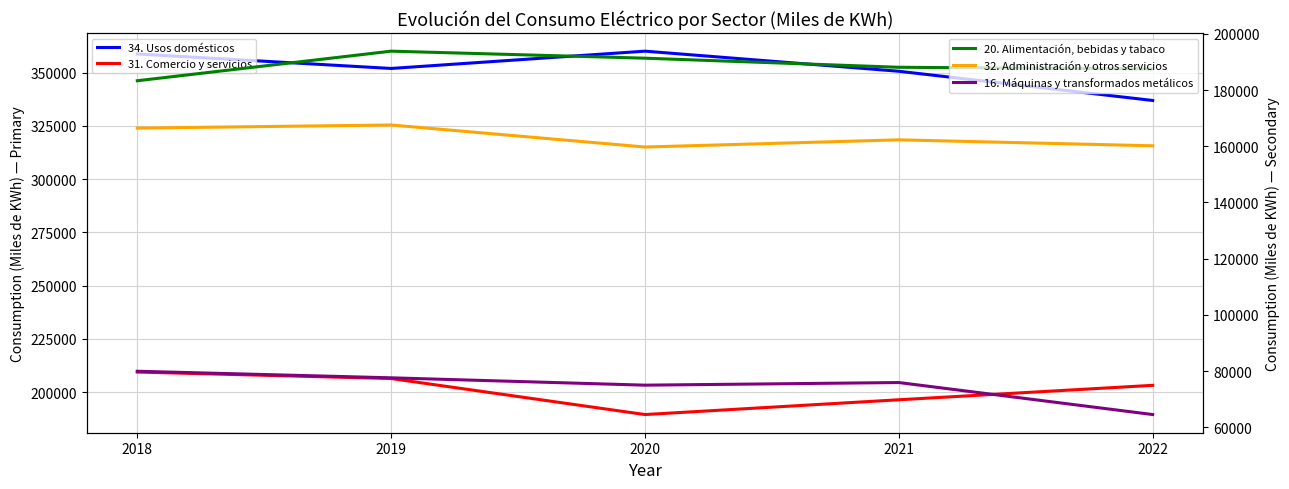

At which category is the sum across all series the highest?

2018